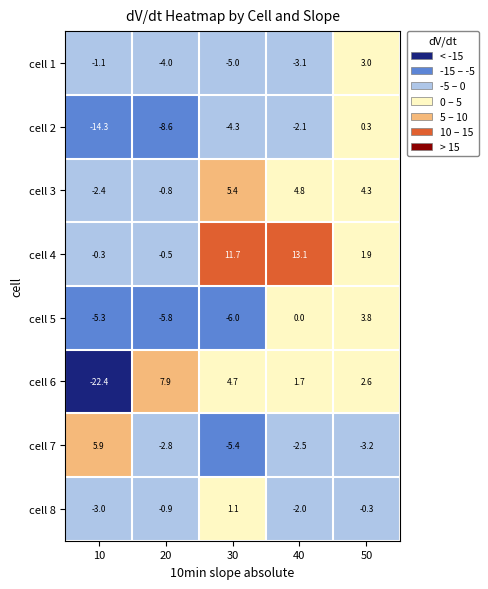

What is the average value of the cell 6 series?

-1.1